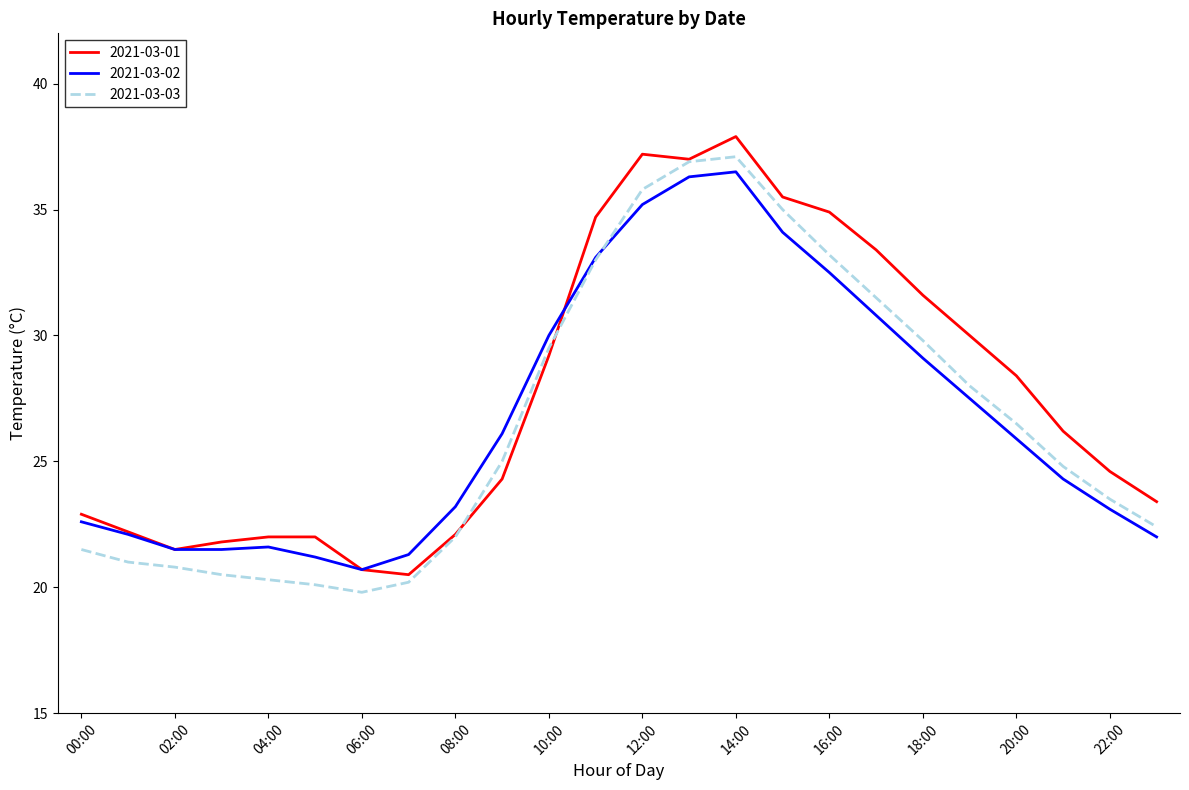

What is the maximum value shown in the chart?

37.9